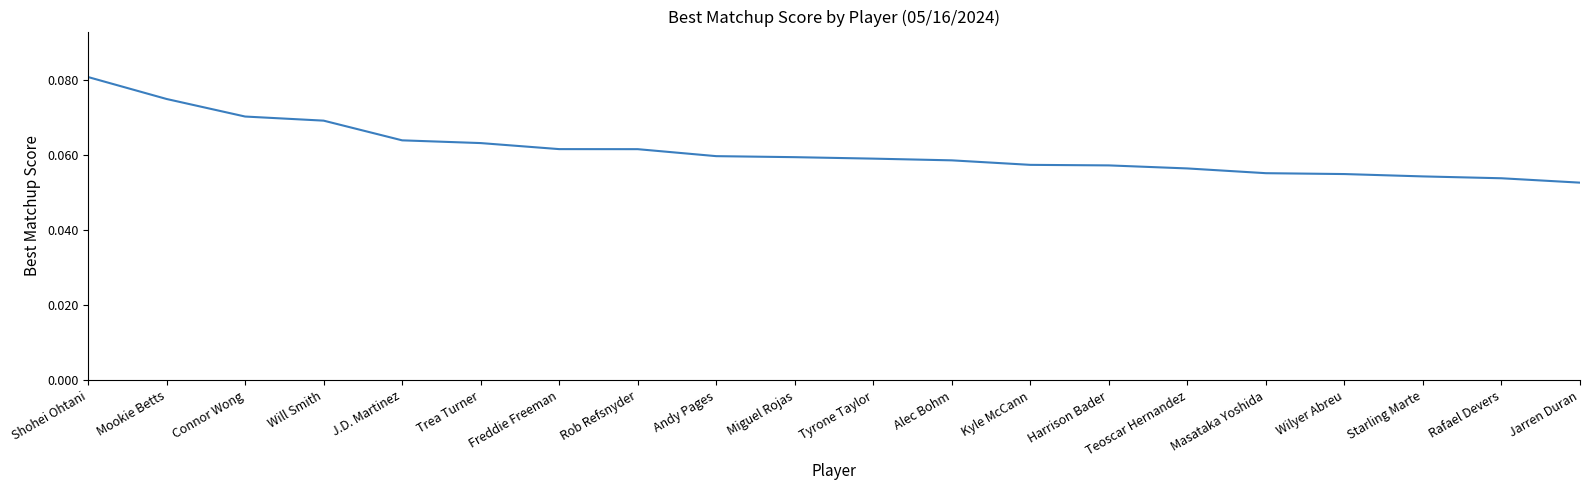

Is it true that the value at Miguel Rojas is 0.0?

False